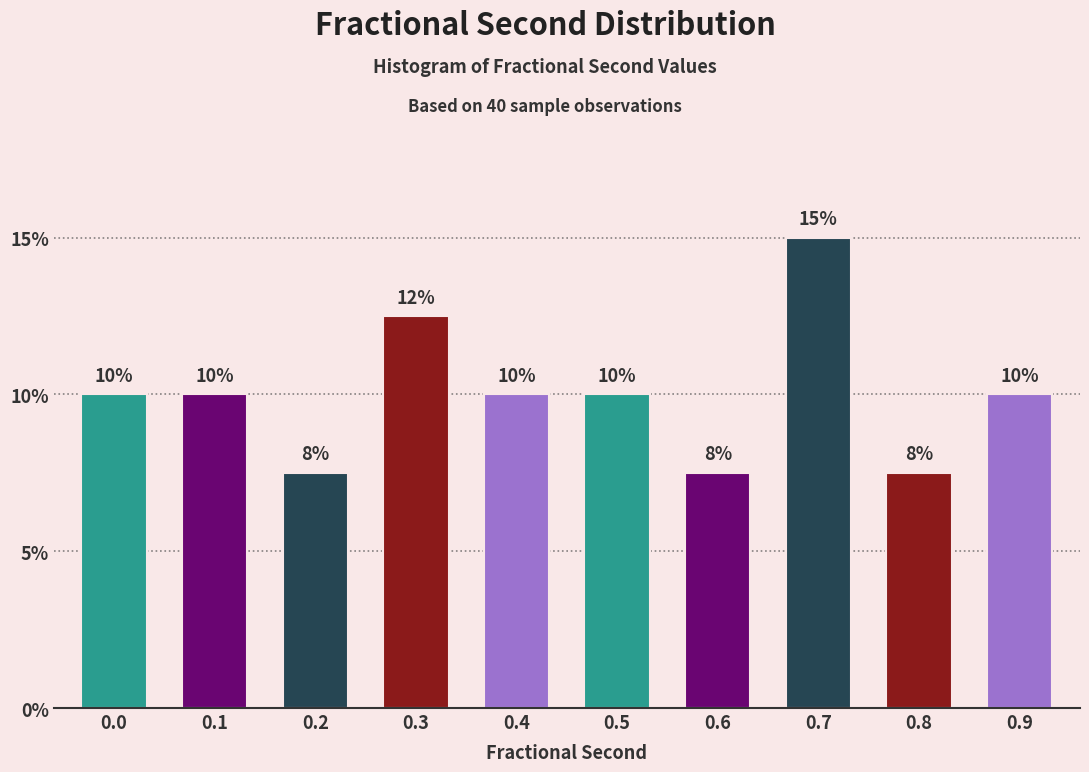

True or false: the data shows 10.1 at 0.6.

False